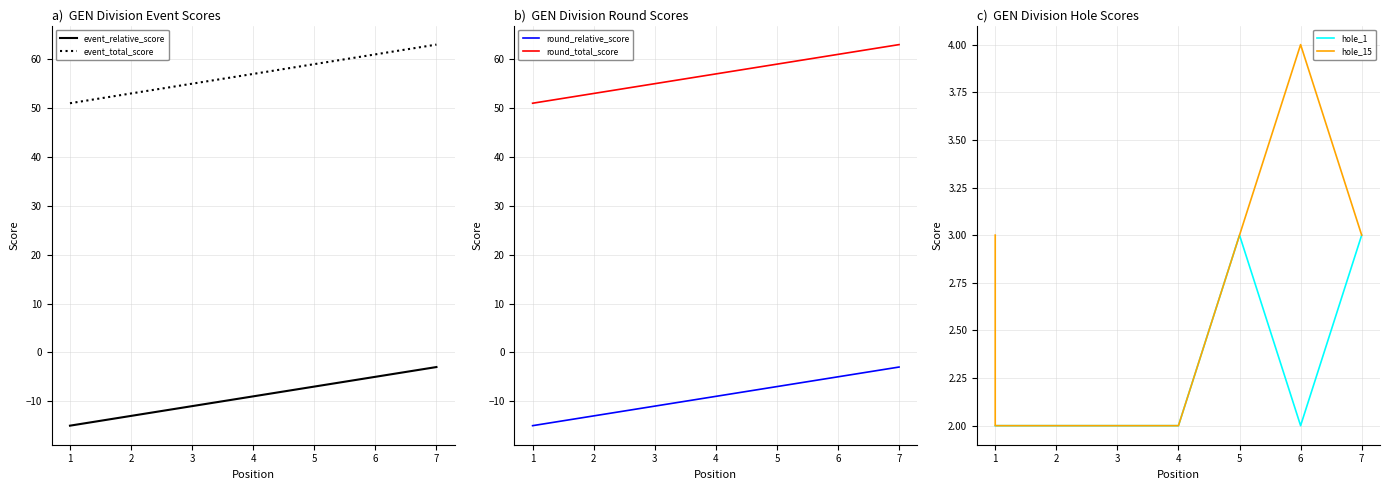

True or false: event_relative_score and hole_15 intersect in this chart.

False